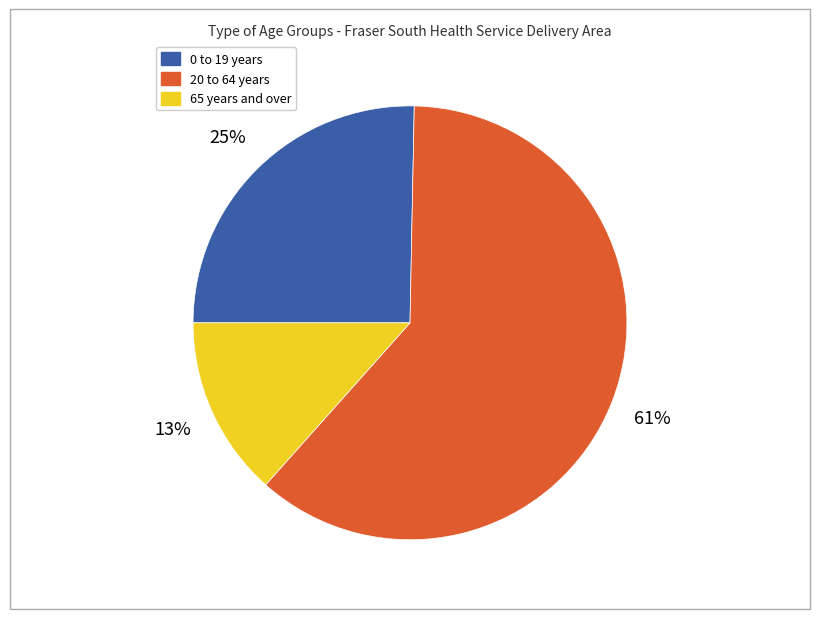

To the nearest percent, what is the average slice percentage?

33%